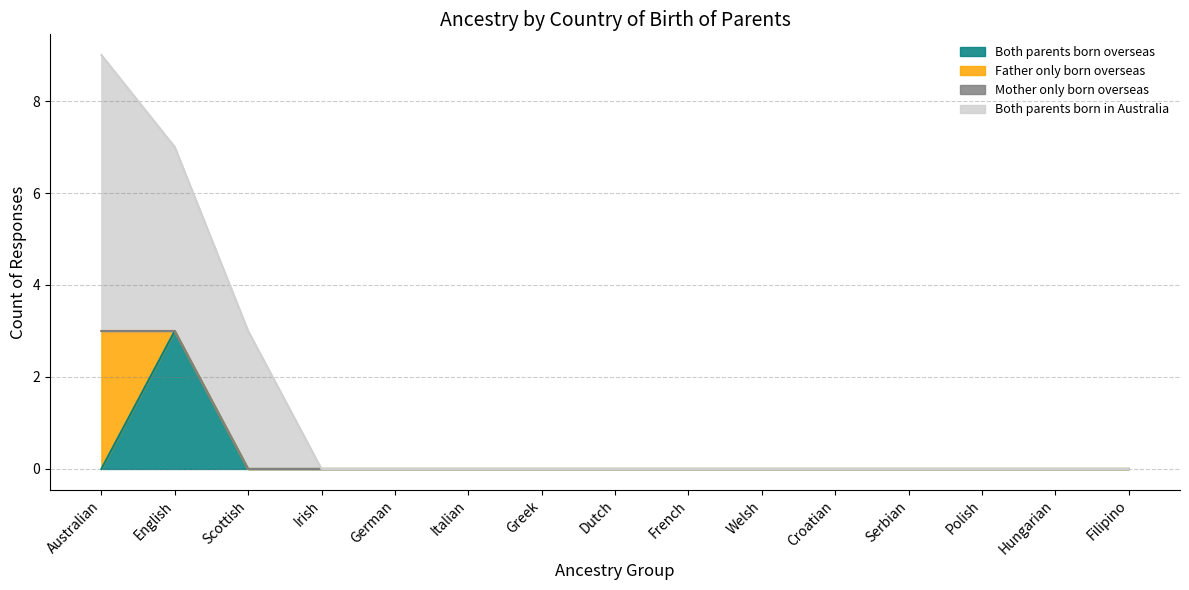

What is the total value across all series at Australian?

9